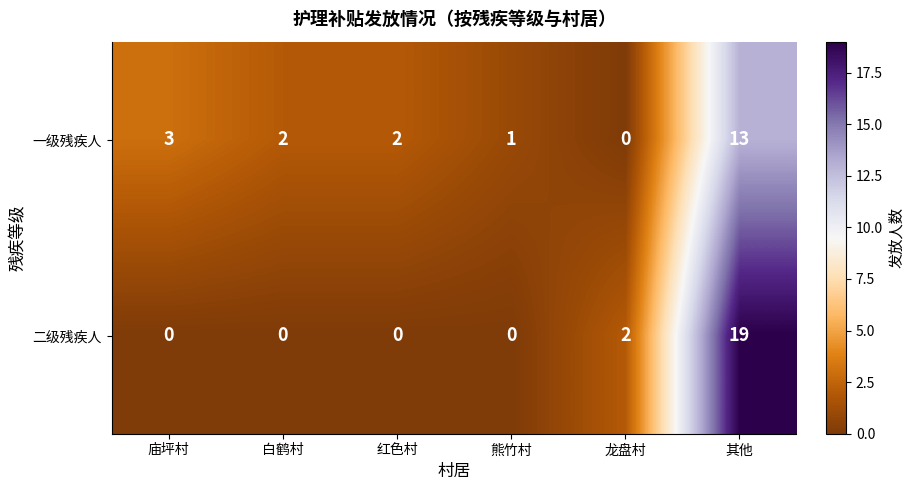

Rank the series by their maximum value, from highest to lowest.

二级残疾人, 一级残疾人